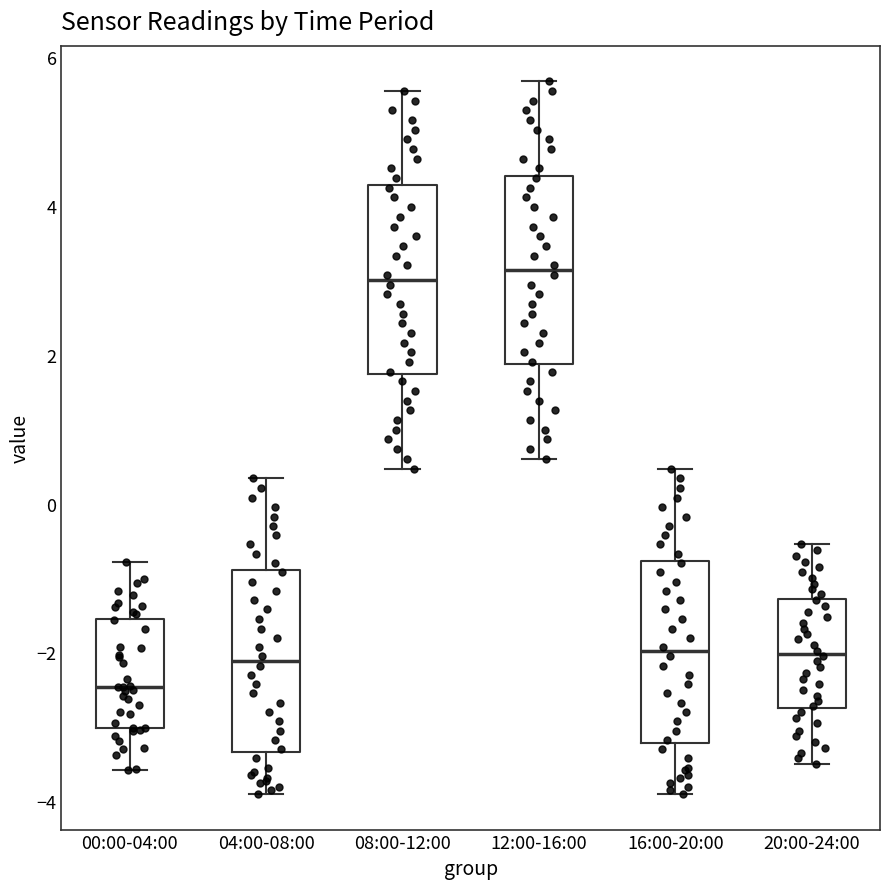

Reading left to right, read every box against the y-axis: the position of its median line, the range the box covers, and the ends of its whiskers. The values are not printed on the chart, so give them approximately, as read against the axis.

00:00-04:00: median -2.4, box -3.0 to -1.6, whiskers -3.6 to -0.8
04:00-08:00: median -2.2, box -3.4 to -0.8, whiskers -3.8 to 0.4
08:00-12:00: median 3.0, box 1.8 to 4.2, whiskers 0.4 to 5.6
12:00-16:00: median 3.2, box 1.8 to 4.4, whiskers 0.6 to 5.6
16:00-20:00: median -2.0, box -3.2 to -0.8, whiskers -3.8 to 0.4
20:00-24:00: median -2.0, box -2.8 to -1.2, whiskers -3.4 to -0.6